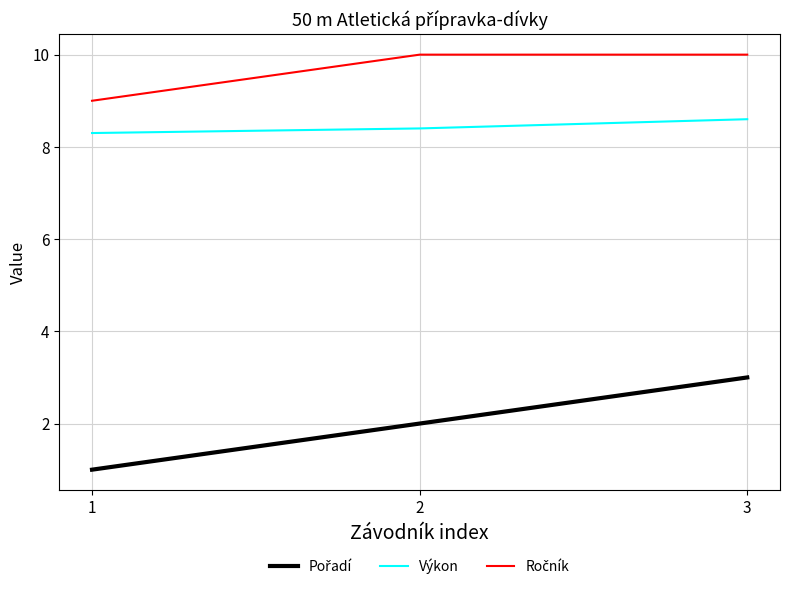

What is the greatest value displayed?

10.0